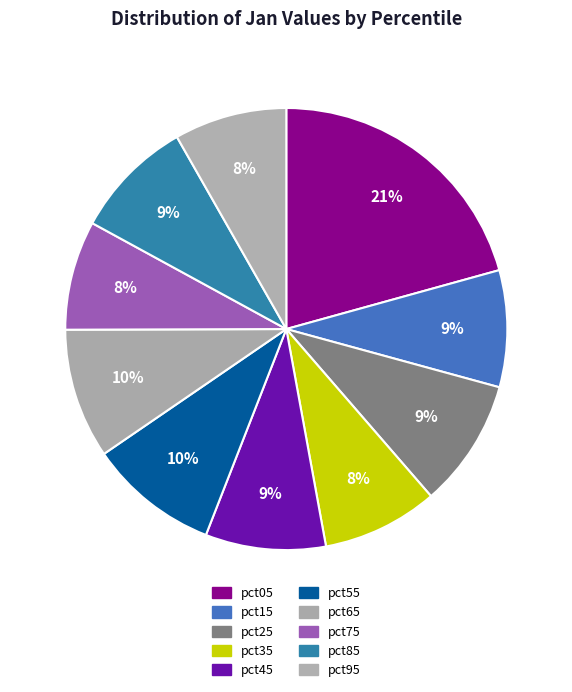

Rank the categories by value from highest to lowest.

pct05, pct55, pct65, pct25, pct85, pct45, pct15, pct35, pct95, pct75